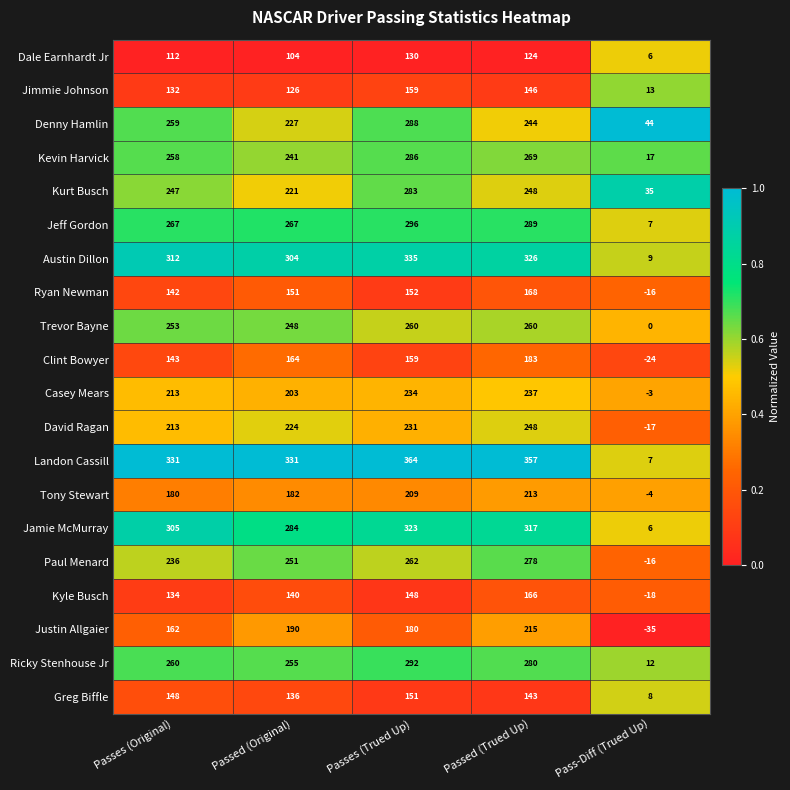

What is the average value of the Jamie McMurray series?

247